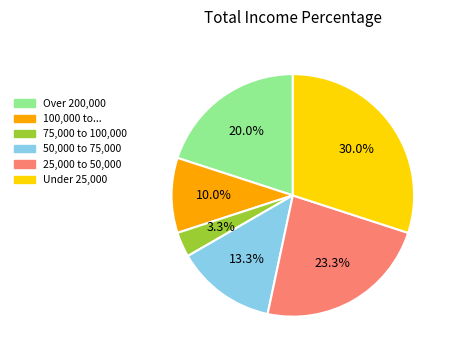

Does any single category account for the majority?

No